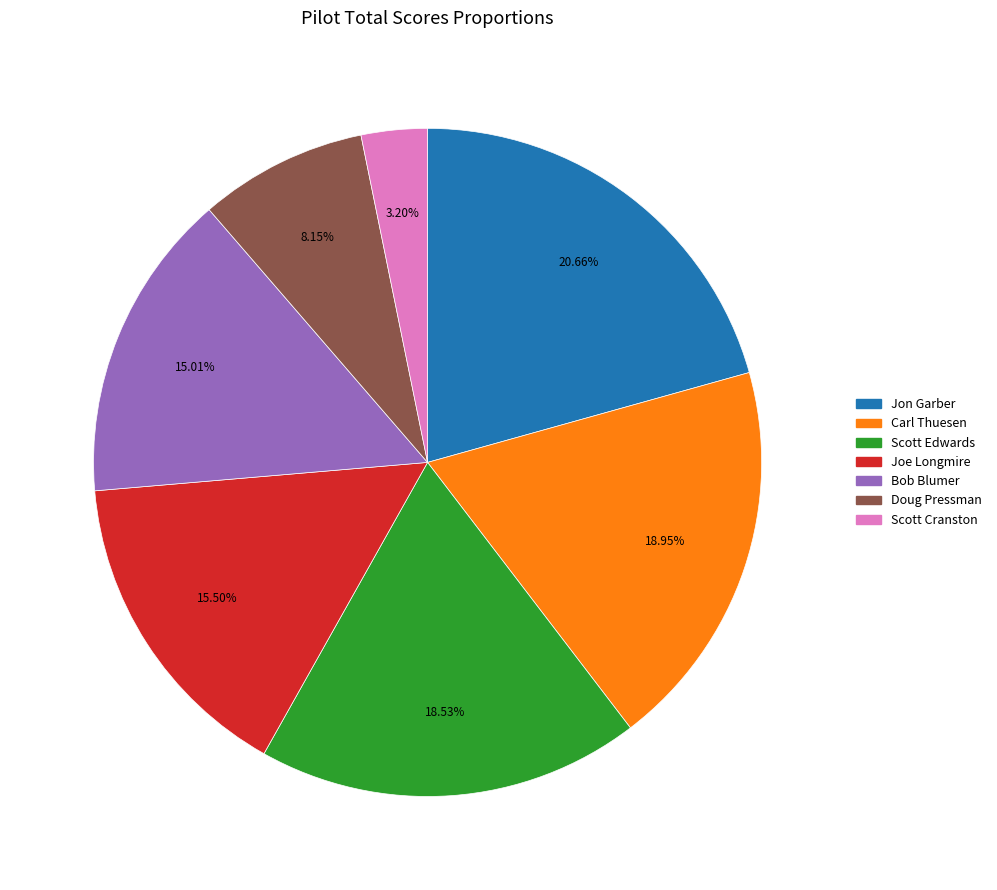

The Bob Blumer slice represents 15% of the pie. True or false?

True